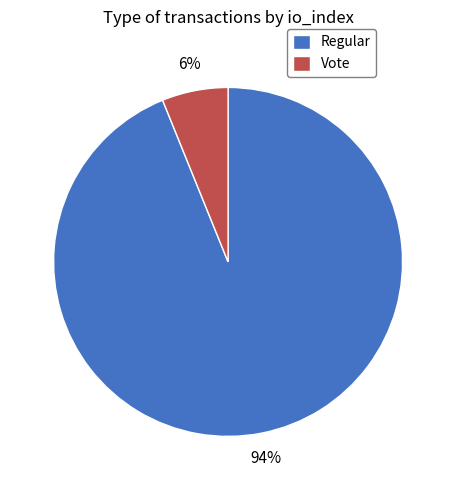

To the nearest percent, what portion does Regular represent?

94%